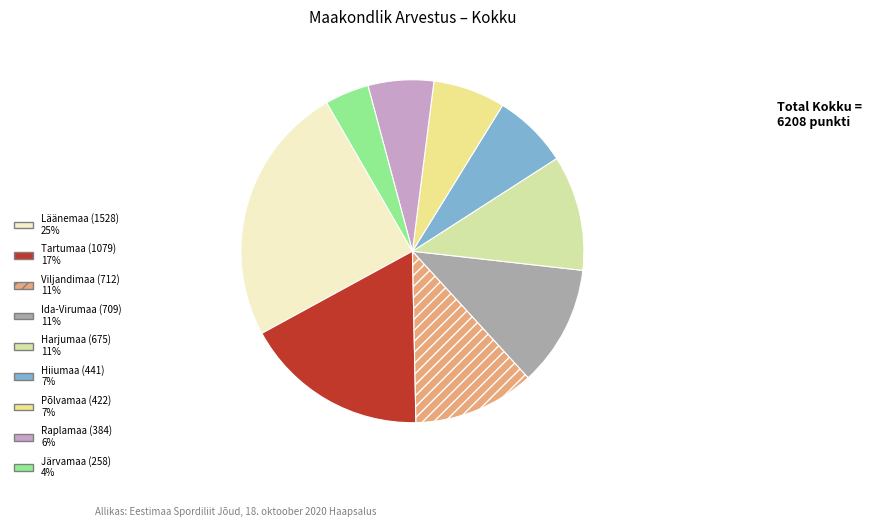

How many slices are in this pie chart?

9